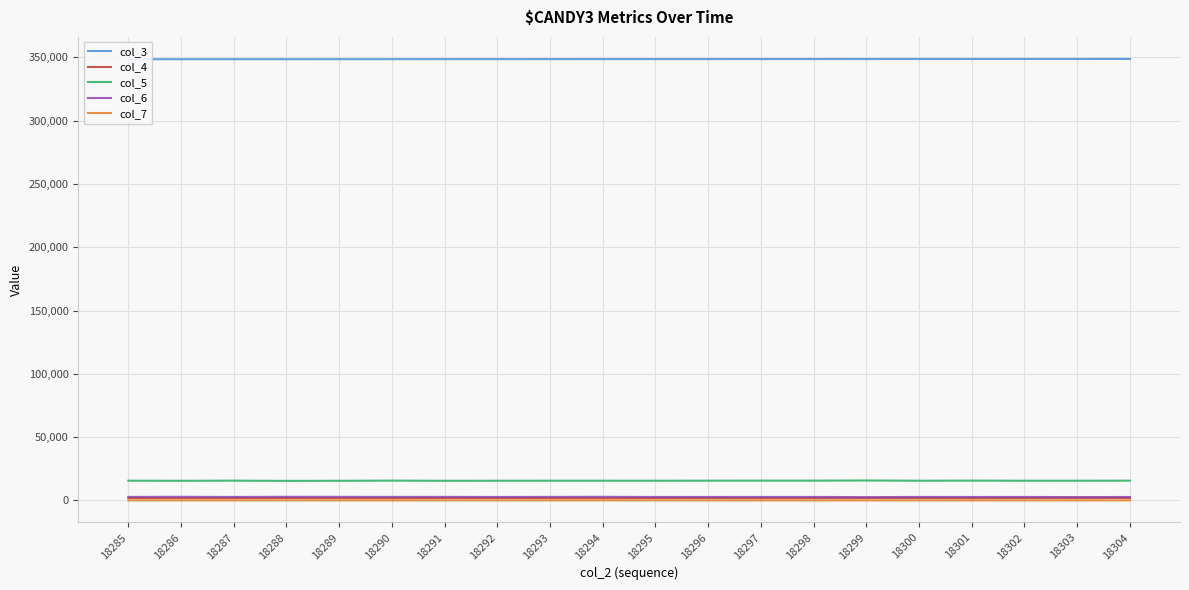

The col_7 series shows 32 at 18294. True or false?

False